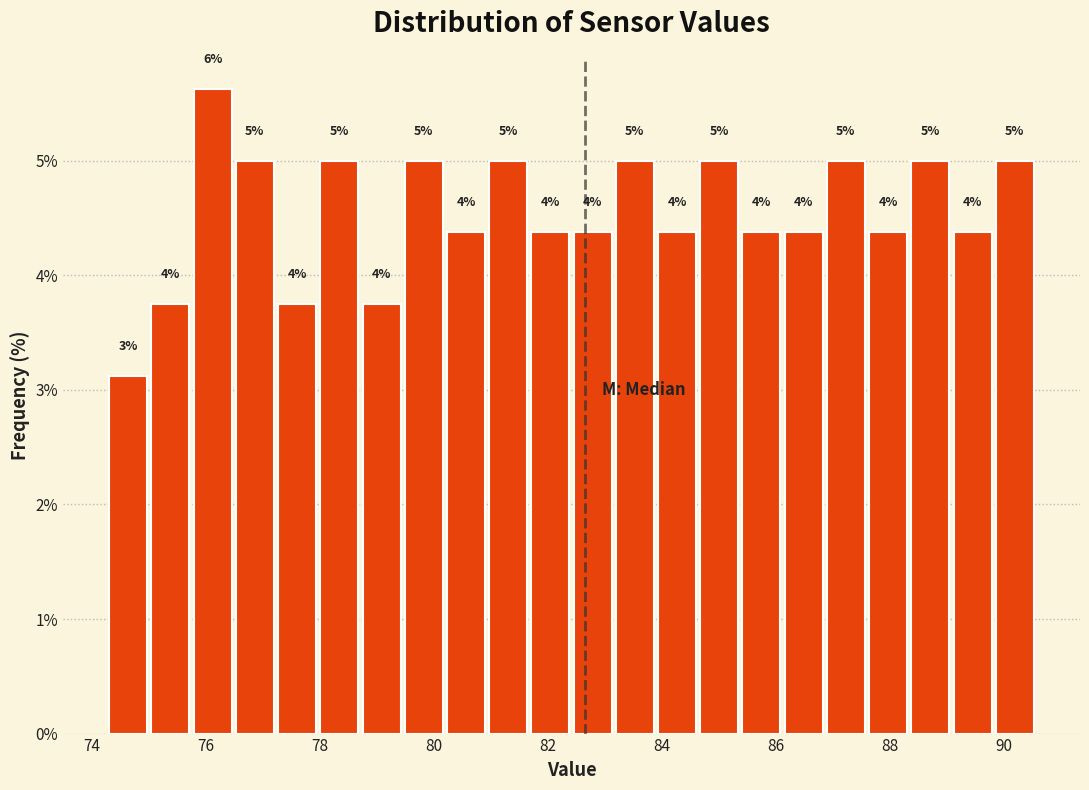

Read against the x-axis, roughly where is the centre of the tallest bar?

76.2